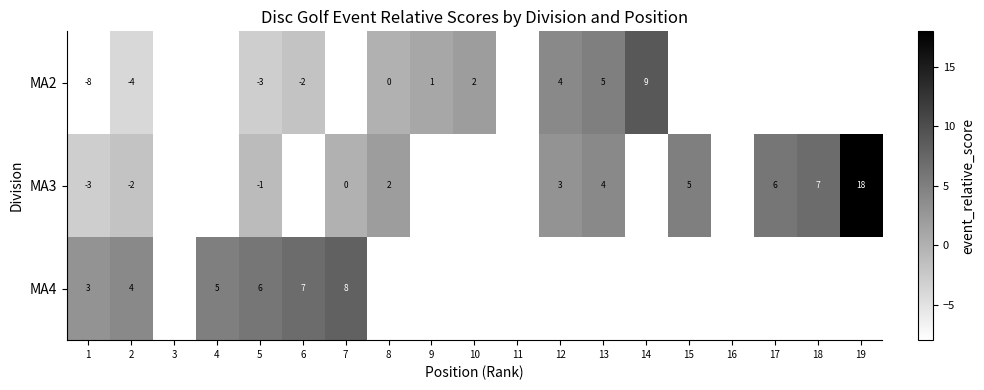

The value of MA3 at 15 is 9. True or false?

False